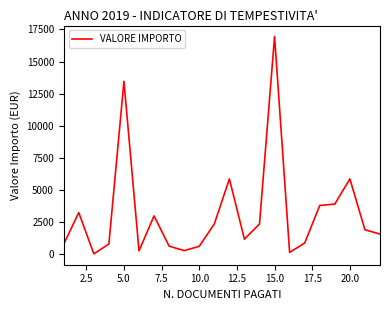

What is the difference between the maximum and minimum values?

16908.7